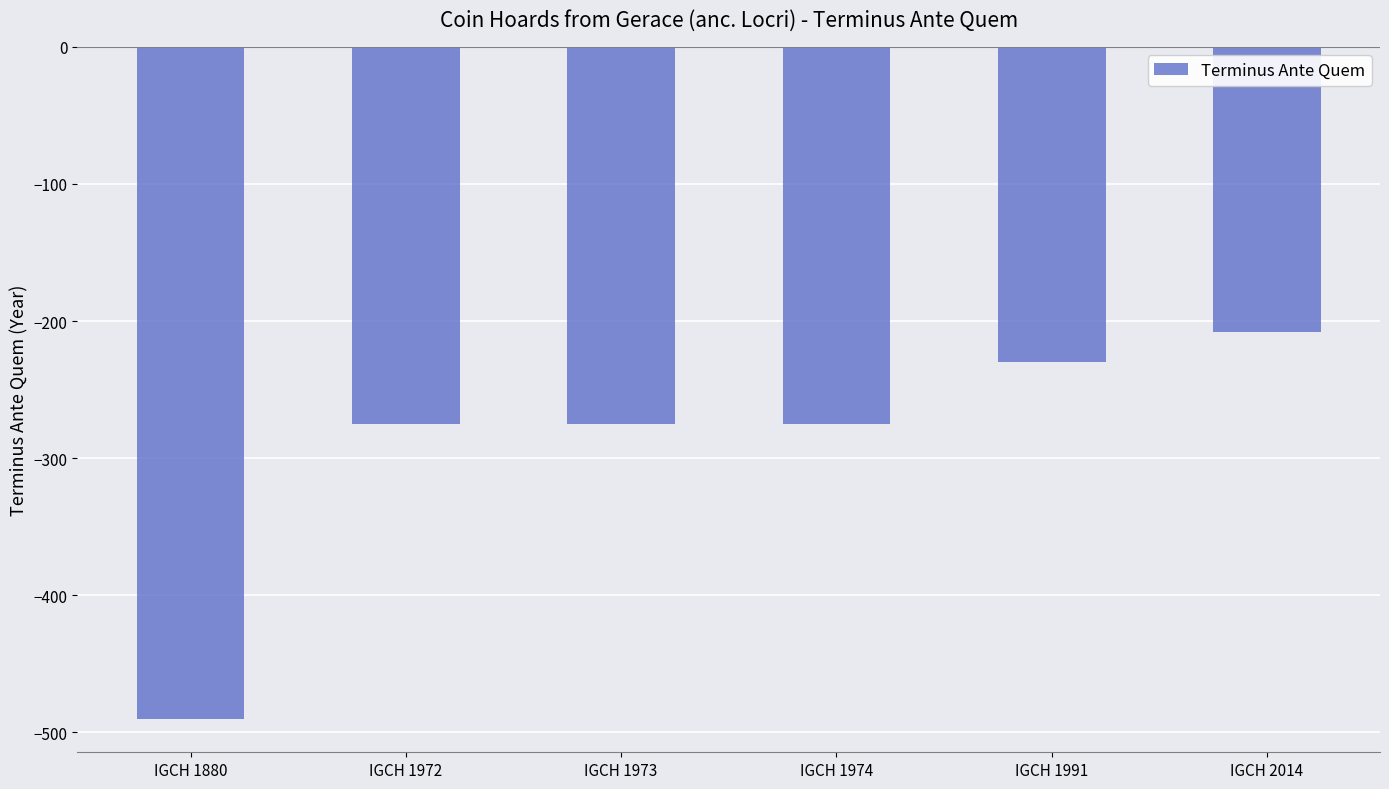

What is the maximum value shown in the chart?

-208